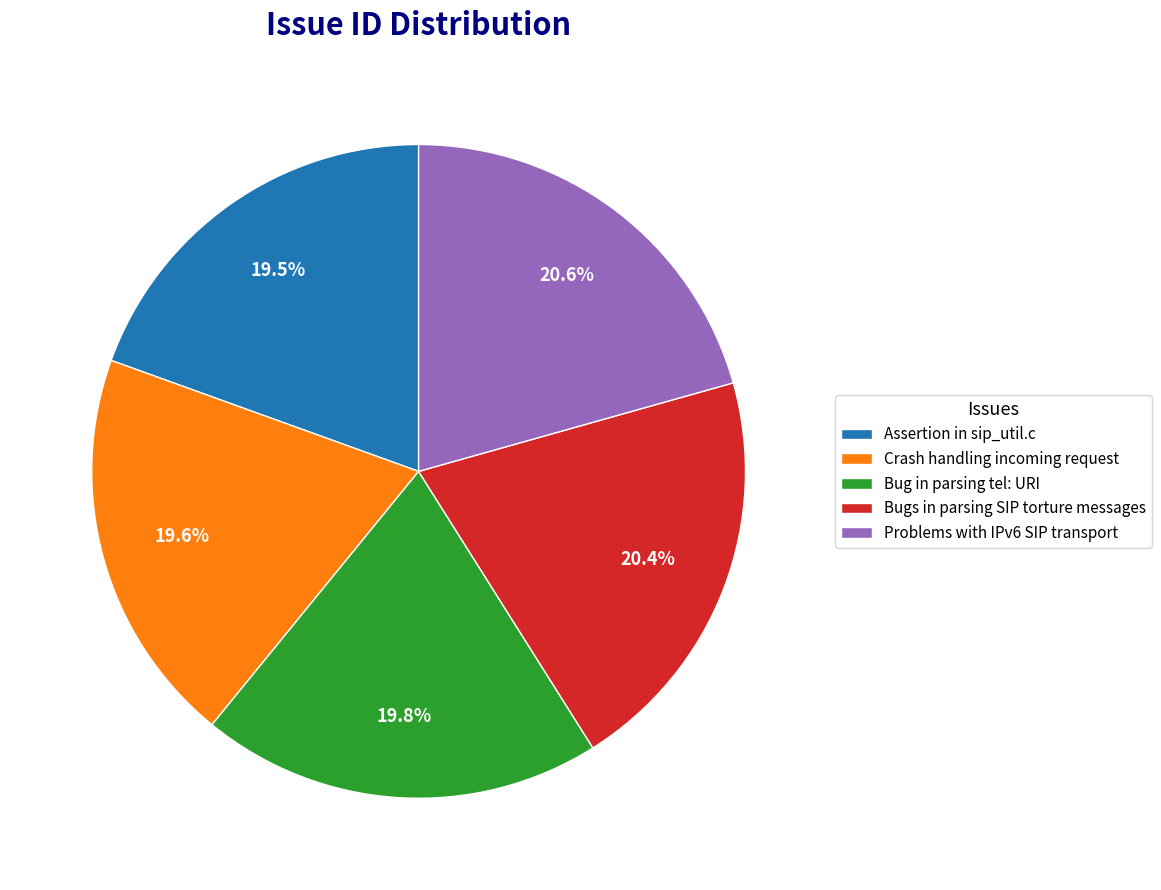

How much of the chart is everything except Assertion in sip_util.c?

80.5%